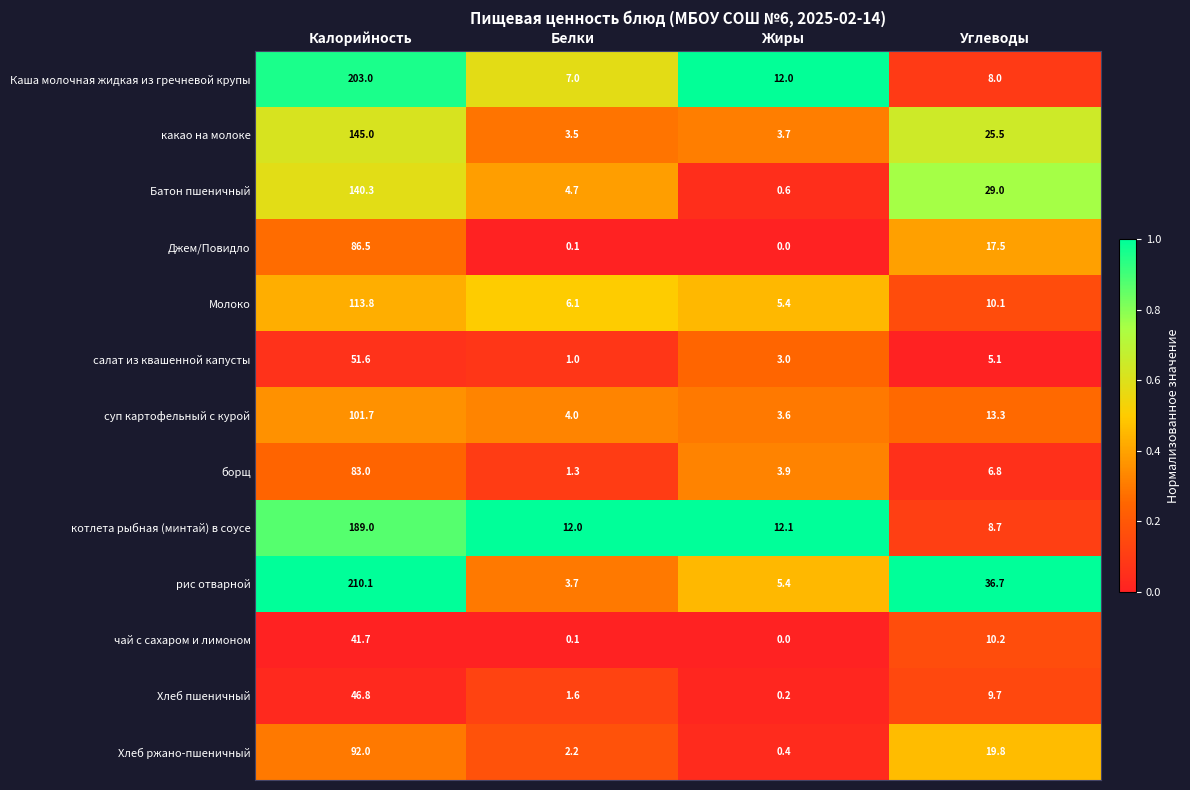

Between Калорийность and Углеводы, which series saw the biggest shift?

Каша молочная жидкая из гречневой крупы